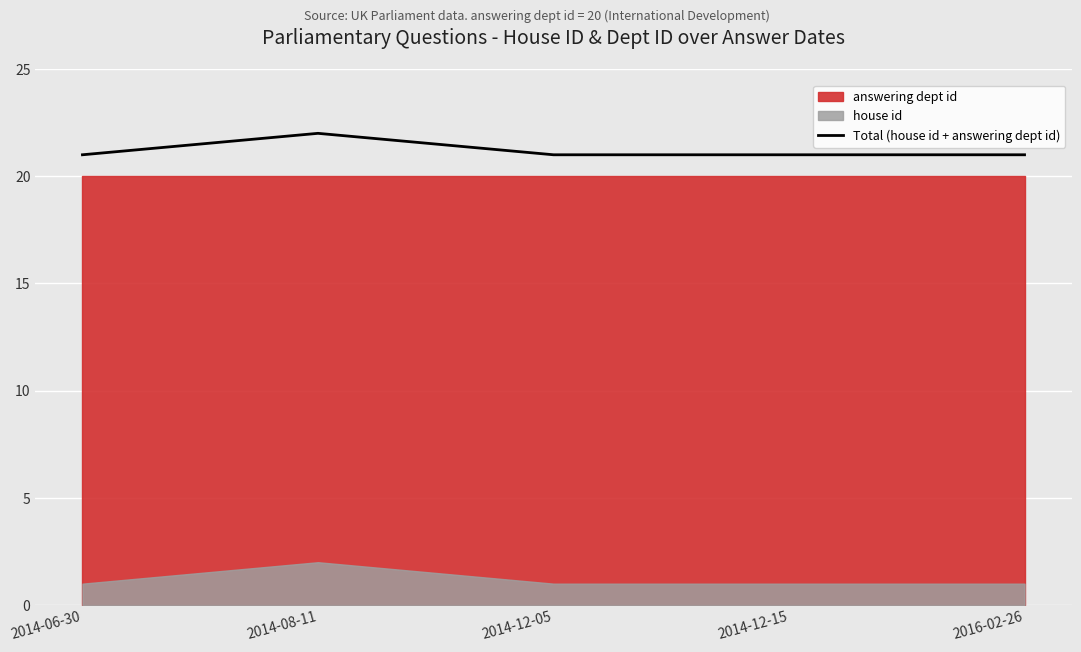

Which label corresponds to the largest value in the chart?

2014-08-11